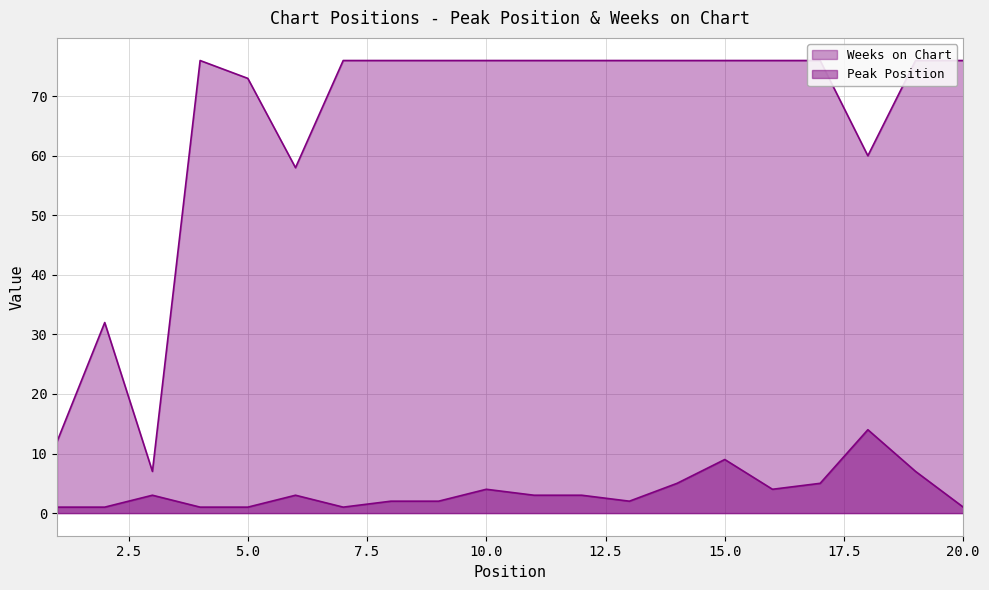

Reading left to right, transcribe all the data shown in this chart.

Weeks on Chart: 12	32	7	76	73	58	76	76	76	76	76	76	76	76	76	76	76	60	76	76
Peak Position: 1	1	3	1	1	3	1	2	2	4	3	3	2	5	9	4	5	14	7	1